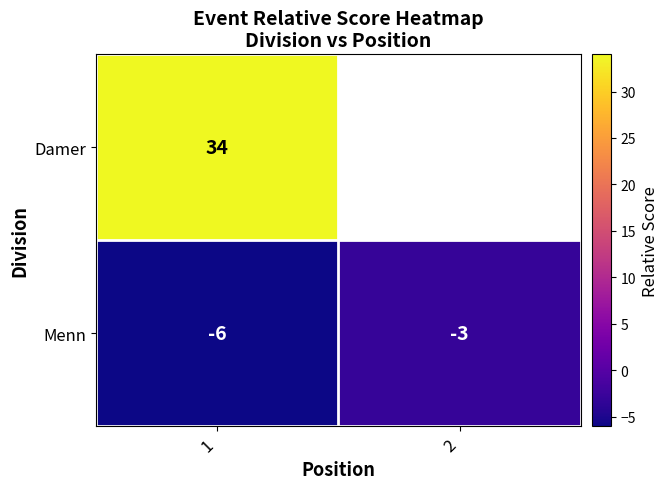

The value of Menn at 2 is -5.3. True or false?

False